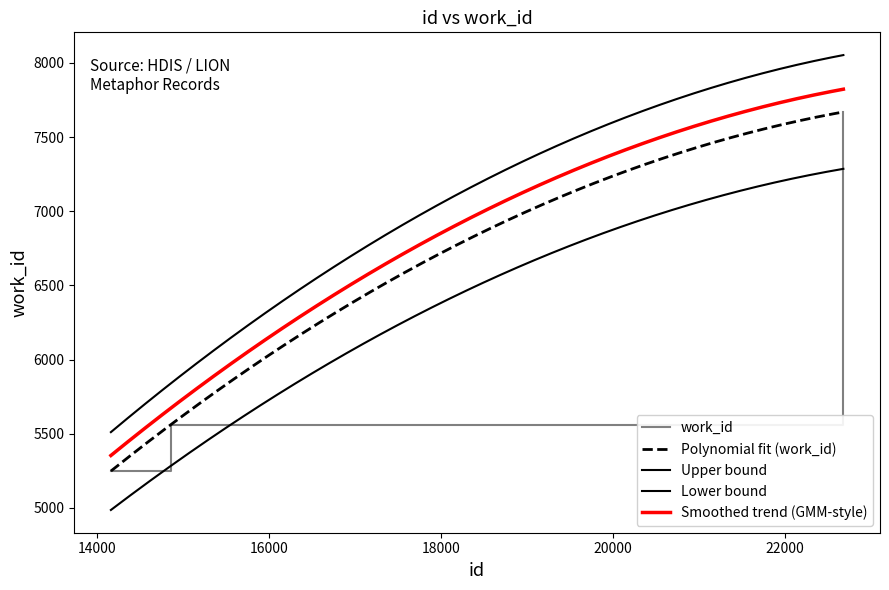

Reading left to right, list all the values displayed in this chart.

14161=5248	14856=5560	22683=7669